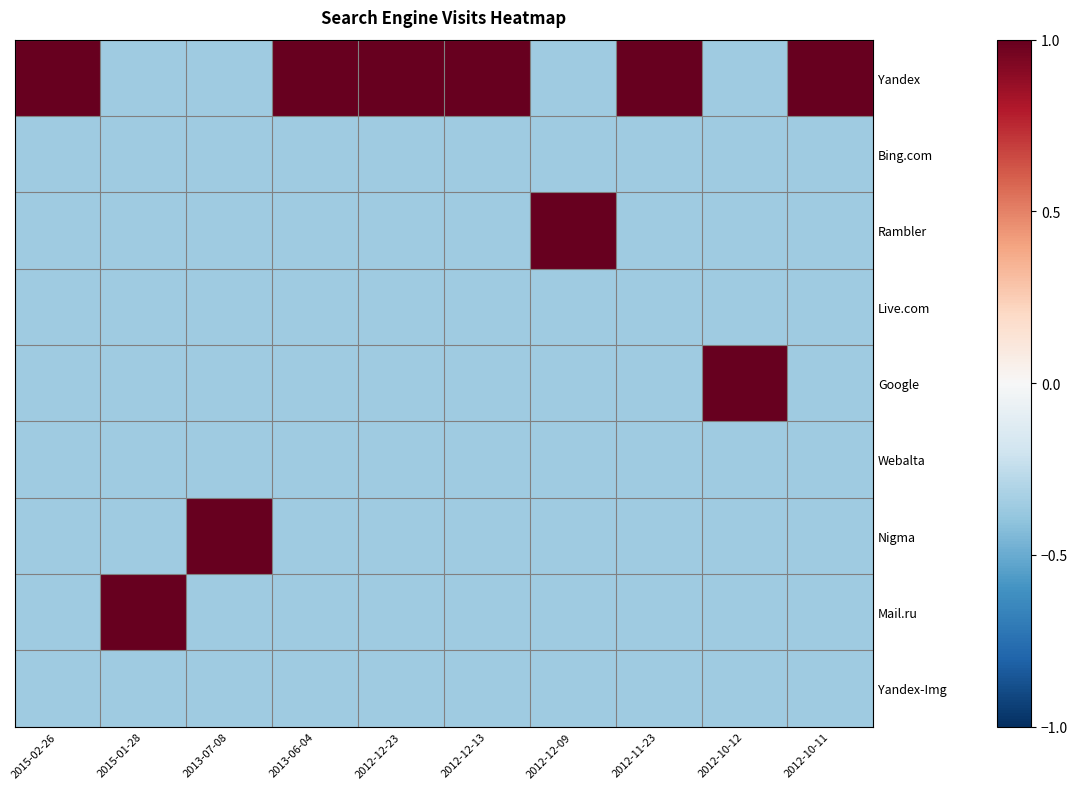

Reading left to right, what are all the values shown in this chart?

Yandex: 2015-02-26=1.0	2015-01-28=-0.4	2013-07-08=-0.4	2013-06-04=1.0	2012-12-23=1.0	2012-12-13=1.0	2012-12-09=-0.4	2012-11-23=1.0	2012-10-12=-0.4	2012-10-11=1.0
Bing.com: 2015-02-26=-0.4	2015-01-28=-0.4	2013-07-08=-0.4	2013-06-04=-0.4	2012-12-23=-0.4	2012-12-13=-0.4	2012-12-09=-0.4	2012-11-23=-0.4	2012-10-12=-0.4	2012-10-11=-0.4
Rambler: 2015-02-26=-0.4	2015-01-28=-0.4	2013-07-08=-0.4	2013-06-04=-0.4	2012-12-23=-0.4	2012-12-13=-0.4	2012-12-09=1.0	2012-11-23=-0.4	2012-10-12=-0.4	2012-10-11=-0.4
Live.com: 2015-02-26=-0.4	2015-01-28=-0.4	2013-07-08=-0.4	2013-06-04=-0.4	2012-12-23=-0.4	2012-12-13=-0.4	2012-12-09=-0.4	2012-11-23=-0.4	2012-10-12=-0.4	2012-10-11=-0.4
Google: 2015-02-26=-0.4	2015-01-28=-0.4	2013-07-08=-0.4	2013-06-04=-0.4	2012-12-23=-0.4	2012-12-13=-0.4	2012-12-09=-0.4	2012-11-23=-0.4	2012-10-12=1.0	2012-10-11=-0.4
Webalta: 2015-02-26=-0.4	2015-01-28=-0.4	2013-07-08=-0.4	2013-06-04=-0.4	2012-12-23=-0.4	2012-12-13=-0.4	2012-12-09=-0.4	2012-11-23=-0.4	2012-10-12=-0.4	2012-10-11=-0.4
Nigma: 2015-02-26=-0.4	2015-01-28=-0.4	2013-07-08=1.0	2013-06-04=-0.4	2012-12-23=-0.4	2012-12-13=-0.4	2012-12-09=-0.4	2012-11-23=-0.4	2012-10-12=-0.4	2012-10-11=-0.4
Mail.ru: 2015-02-26=-0.4	2015-01-28=1.0	2013-07-08=-0.4	2013-06-04=-0.4	2012-12-23=-0.4	2012-12-13=-0.4	2012-12-09=-0.4	2012-11-23=-0.4	2012-10-12=-0.4	2012-10-11=-0.4
Yandex-Img: 2015-02-26=-0.4	2015-01-28=-0.4	2013-07-08=-0.4	2013-06-04=-0.4	2012-12-23=-0.4	2012-12-13=-0.4	2012-12-09=-0.4	2012-11-23=-0.4	2012-10-12=-0.4	2012-10-11=-0.4